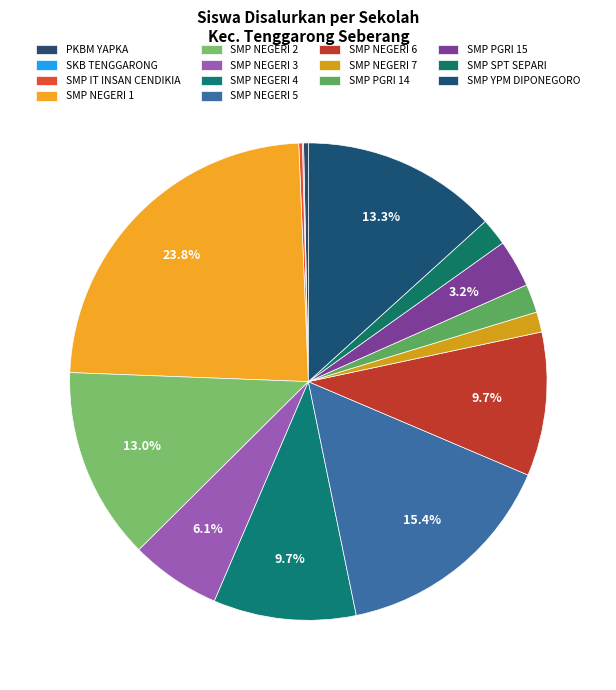

The SMP NEGERI 1 slice represents 24% of the pie. True or false?

True